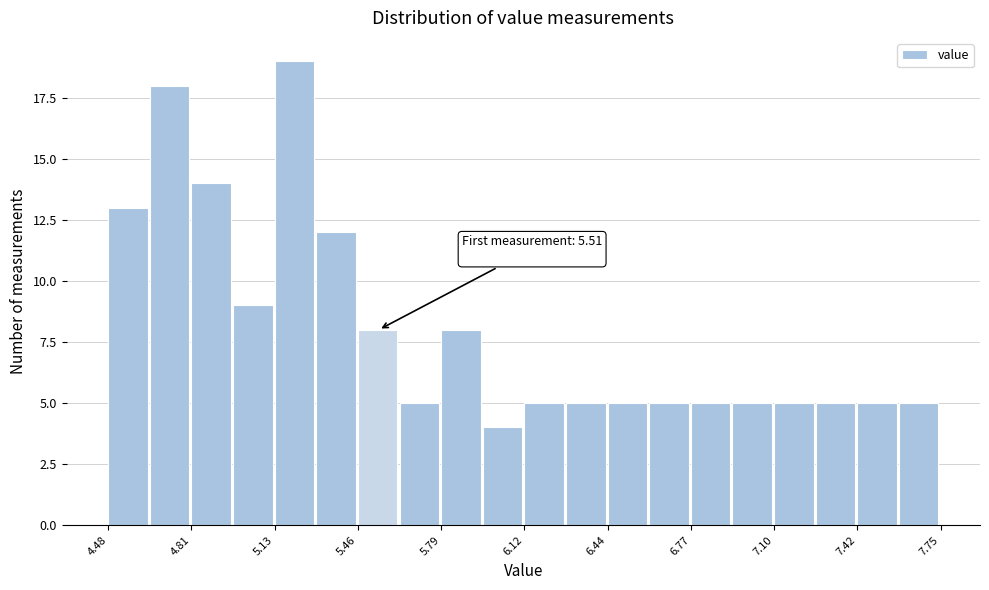

Read against the x-axis, roughly where is the centre of the tallest bar?

5.20